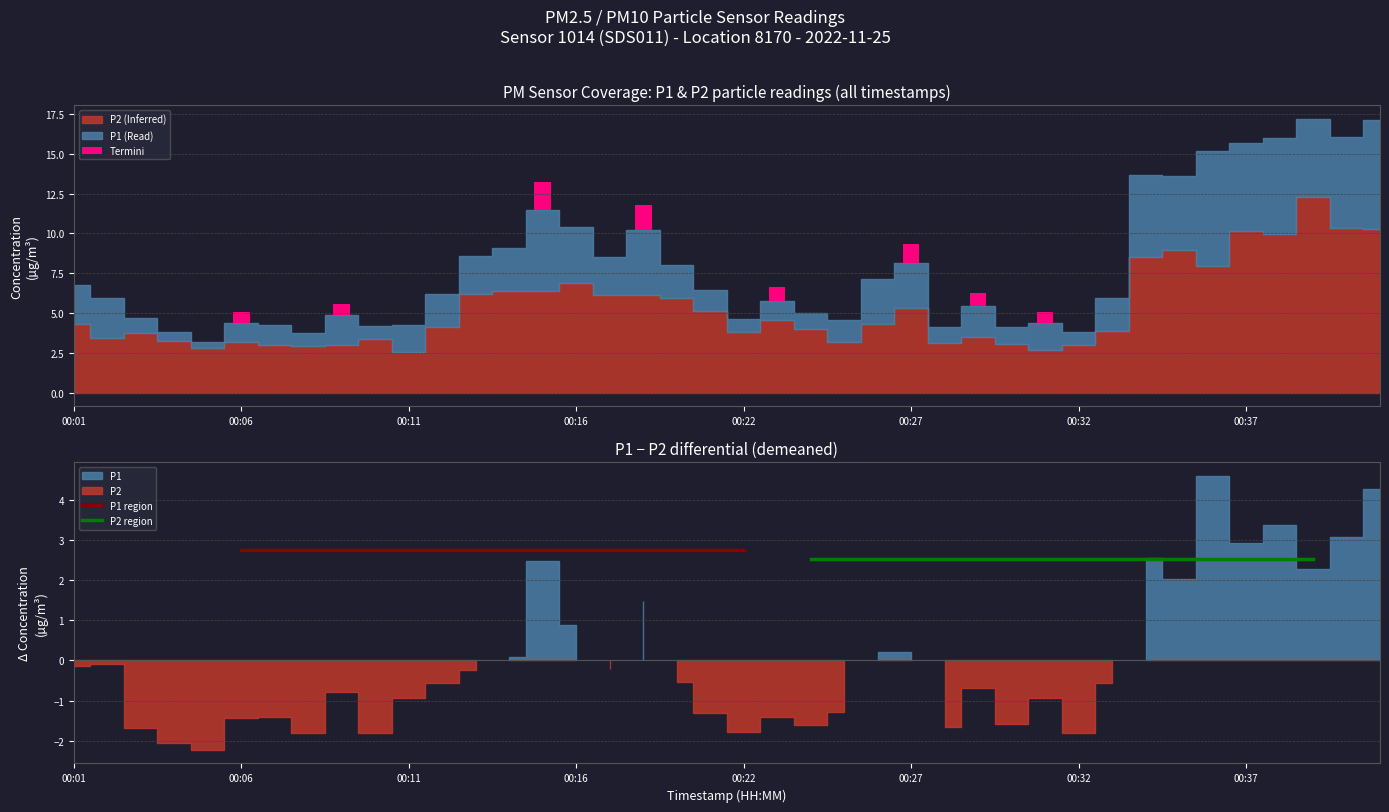

The value of P2 region at 00:01 is 3.6. True or false?

False